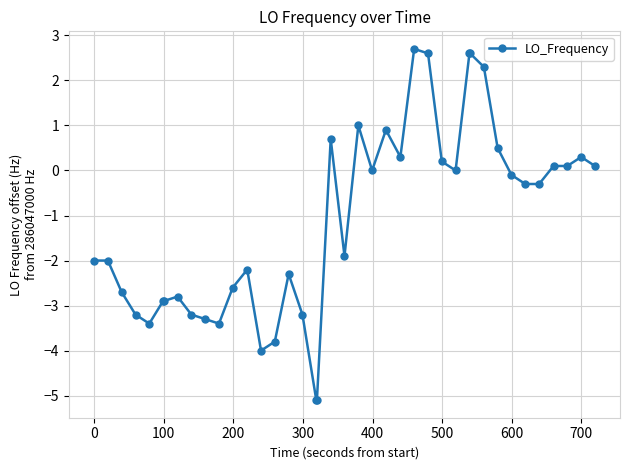

How many data points does each series have?

40